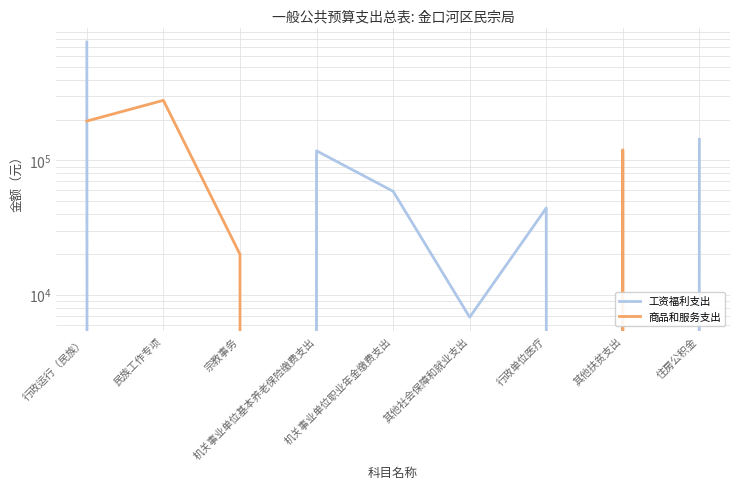

True or false: 商品和服务支出 and 工资福利支出 intersect in this chart.

True